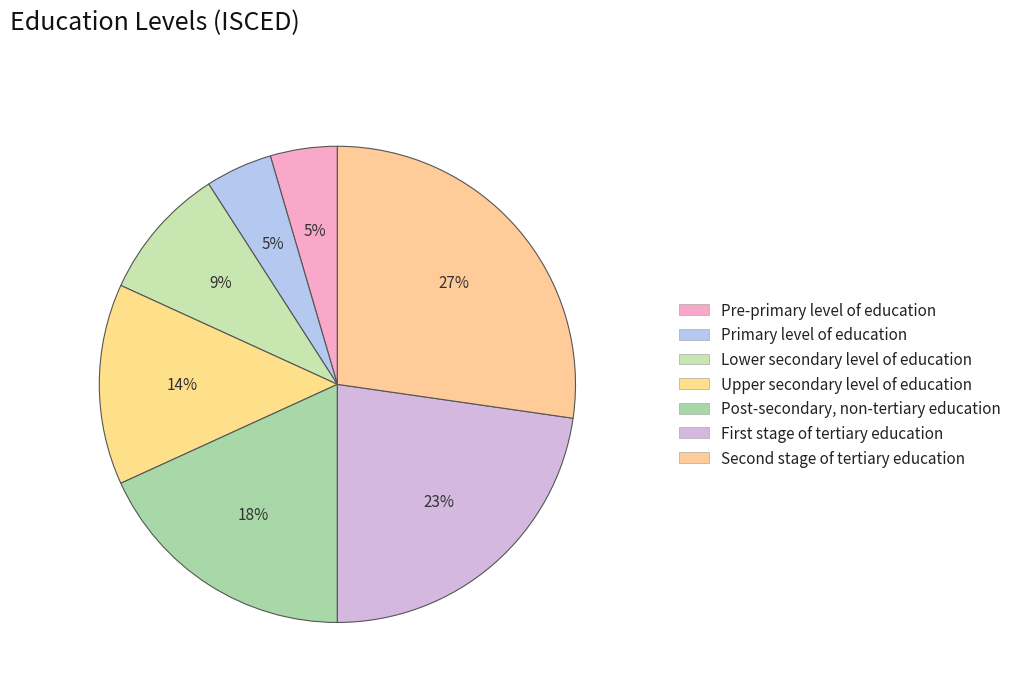

How many segments does this pie chart have?

7